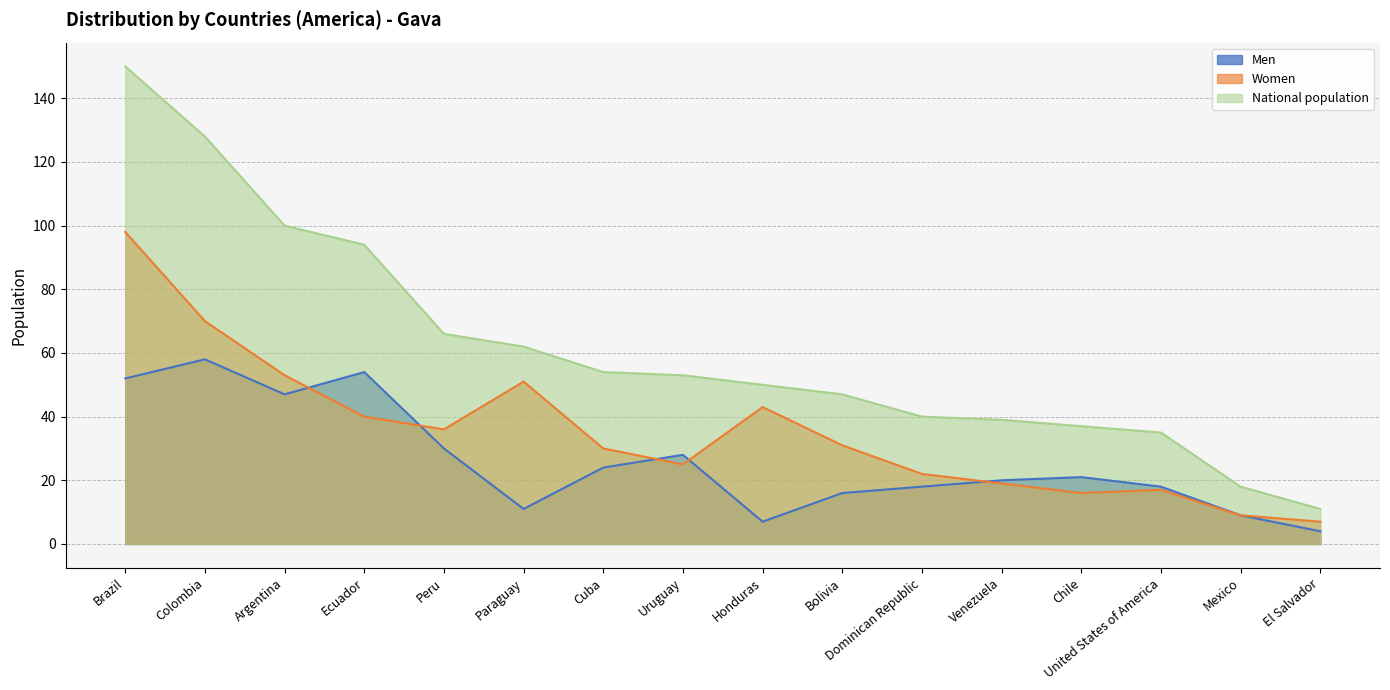

The Women series shows 16 at Cuba. True or false?

False